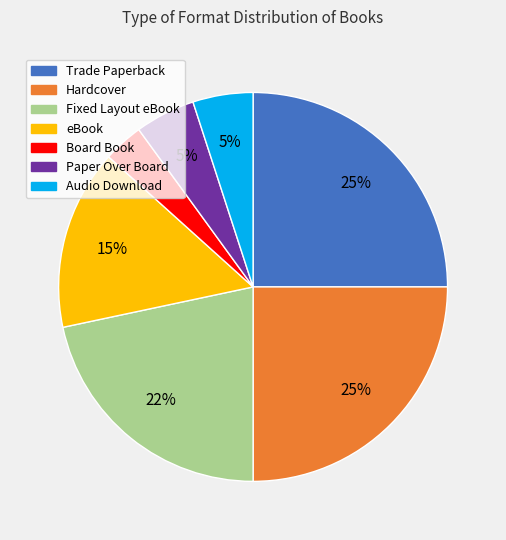

To the nearest percent, what percentage of the pie is Board Book?

3%